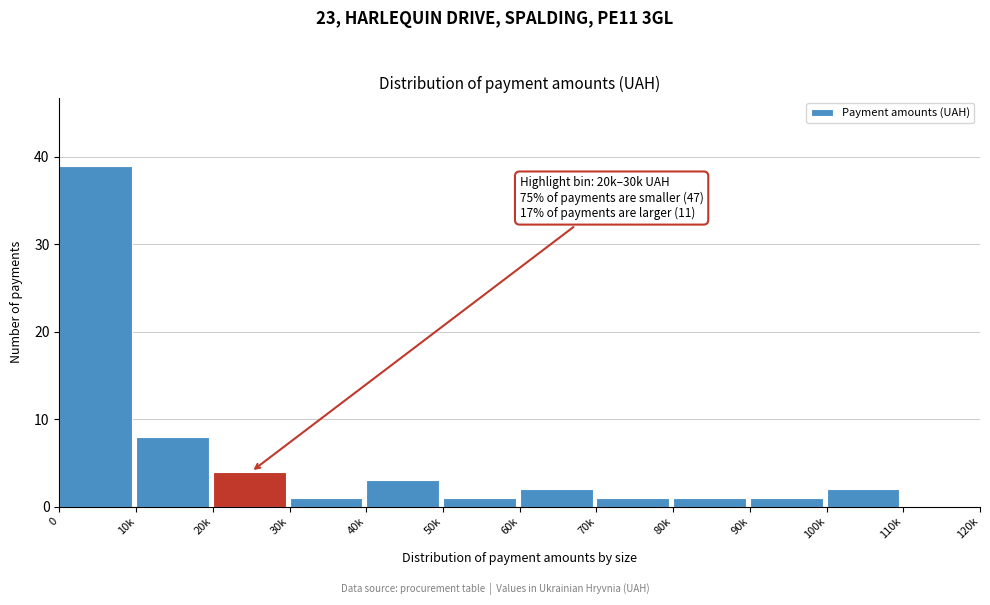

Reading right to left, list all the values displayed in this chart.

110k=0	100k=2	90k=1	80k=1	70k=1	60k=2	50k=1	40k=3	30k=1	20k=4	10k=8	0=39